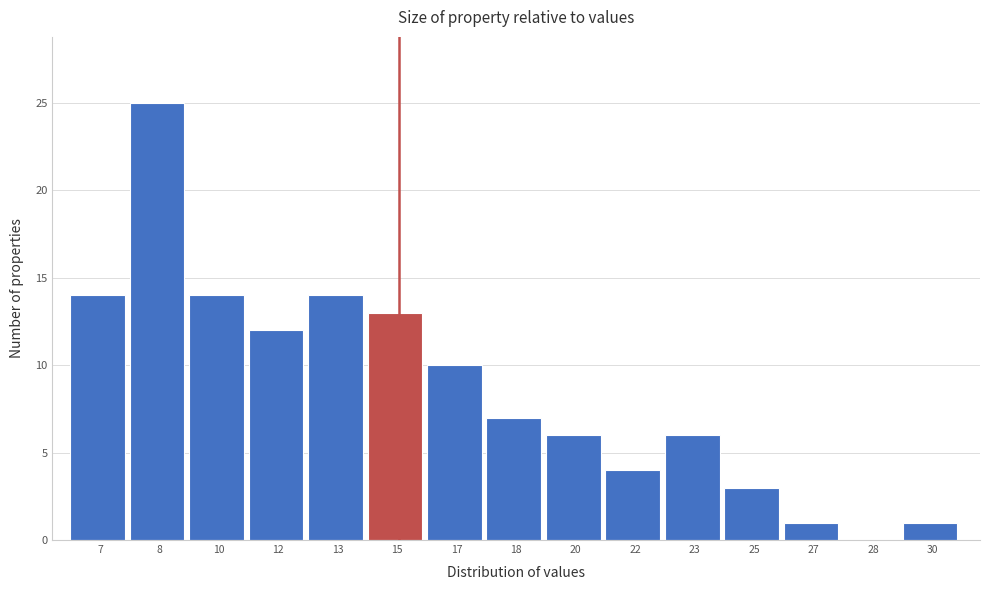

Reading right to left, transcribe all the data shown in this chart.

30=1	28=0	27=1	25=3	23=6	22=4	20=6	18=7	17=10	15=13	13=14	12=12	10=14	8=25	7=14